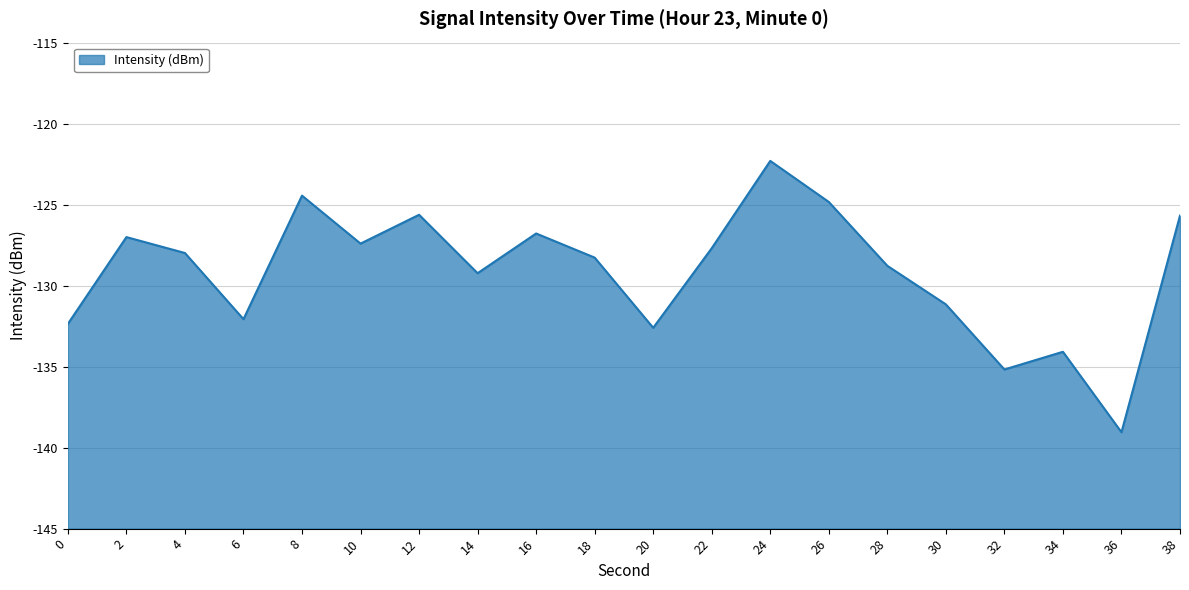

True or false: the data shows -135.2 at 32.

True